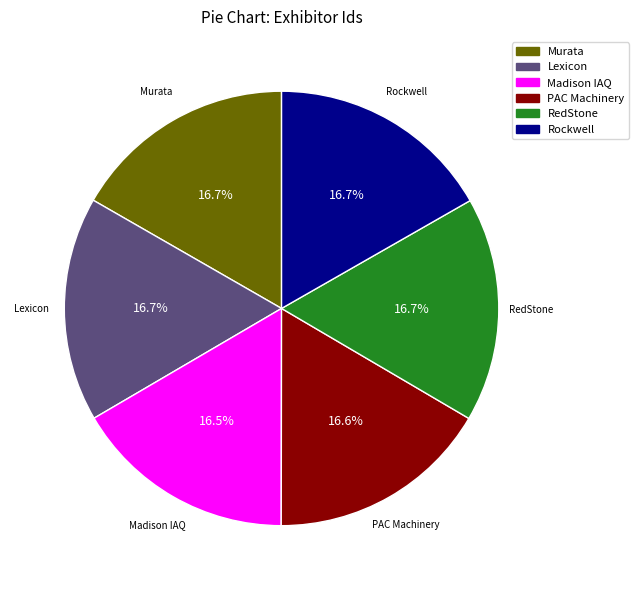

Is there any slice that represents more than half of the pie?

No